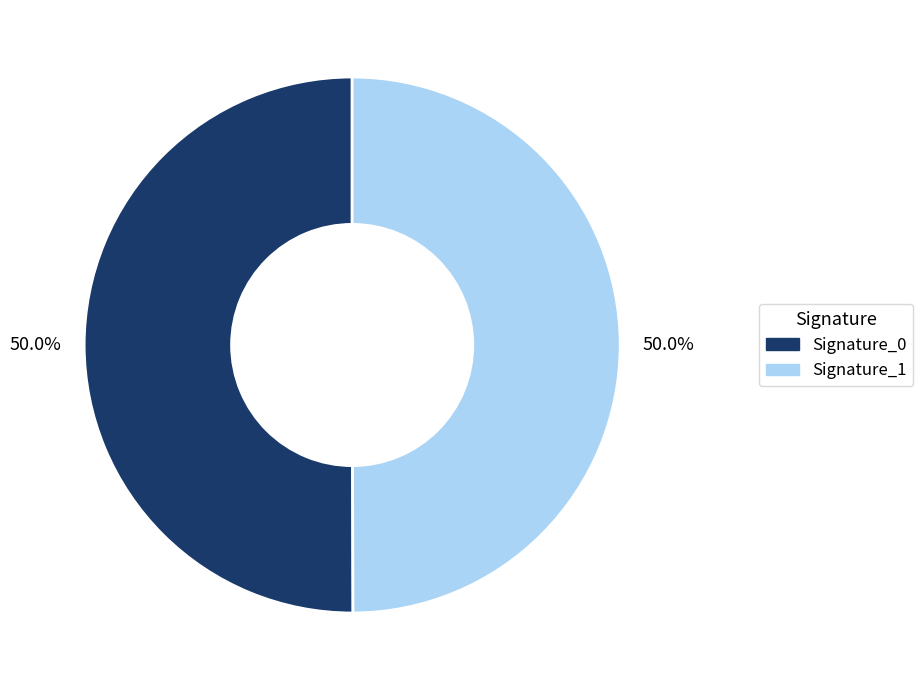

To the nearest percent, what is the average slice percentage?

50%